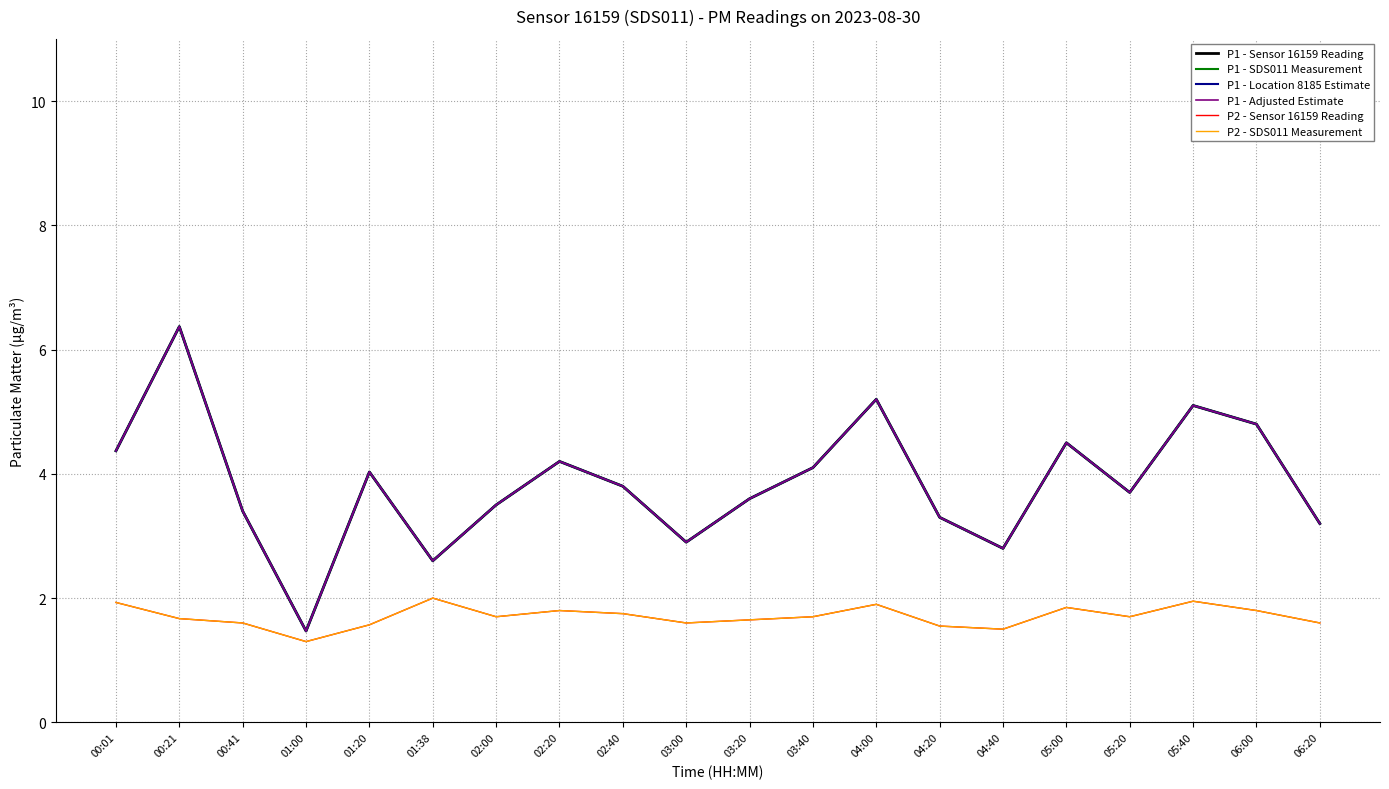

Which series has the largest total across all categories?

P1 - Sensor 16159 Reading